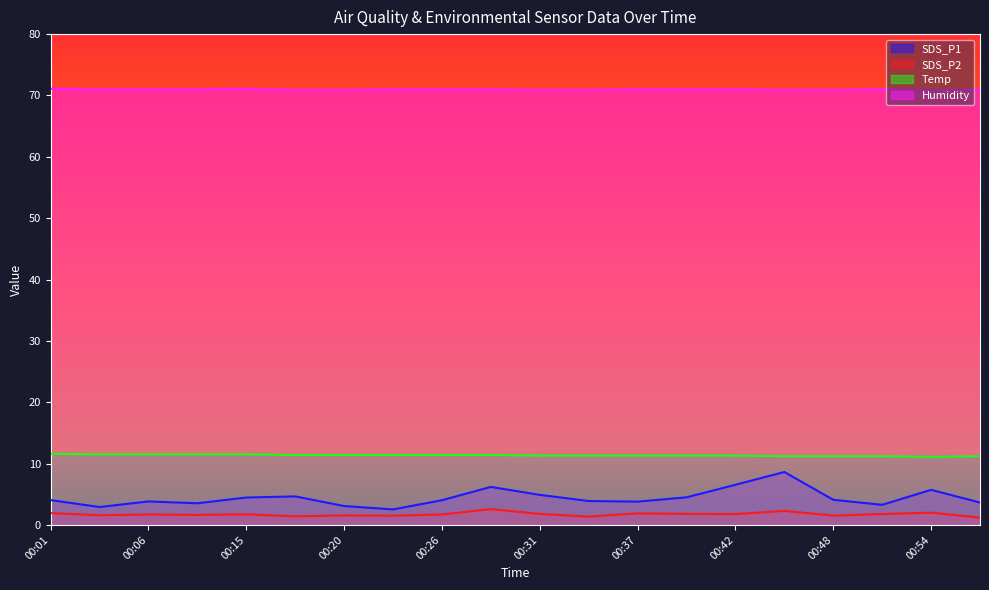

Which has a higher value, 00:45 or 00:03?

00:45